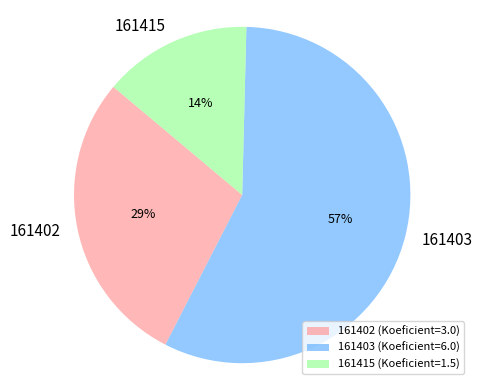

How many segments does this pie chart have?

3